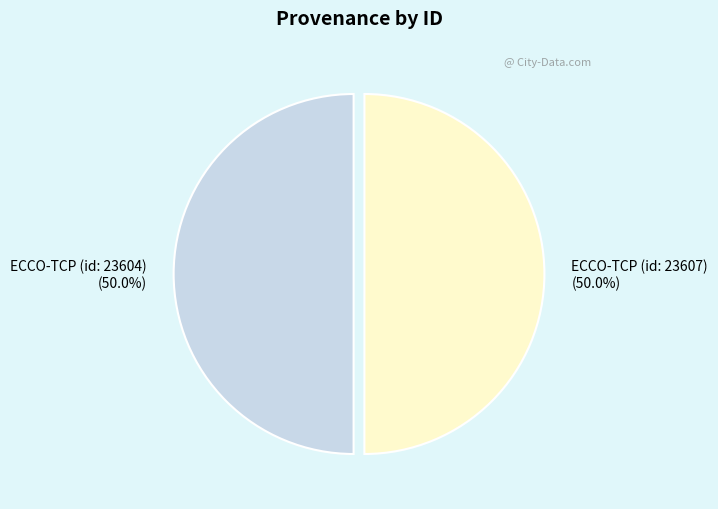

Approximately how many times larger is the value at ECCO-TCP (id: 23604) compared to ECCO-TCP (id: 23607)?

1.0